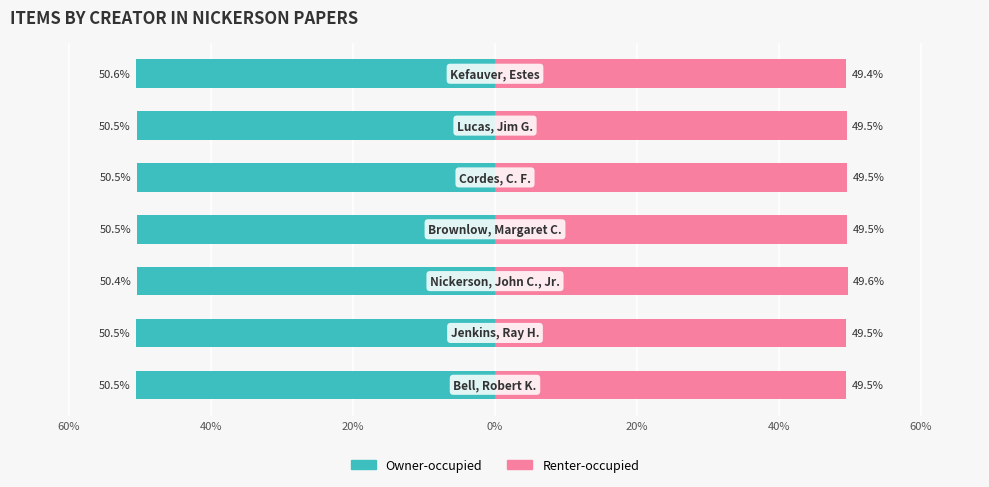

Is it true that Owner-occupied equals -31.0 at 40%?

False